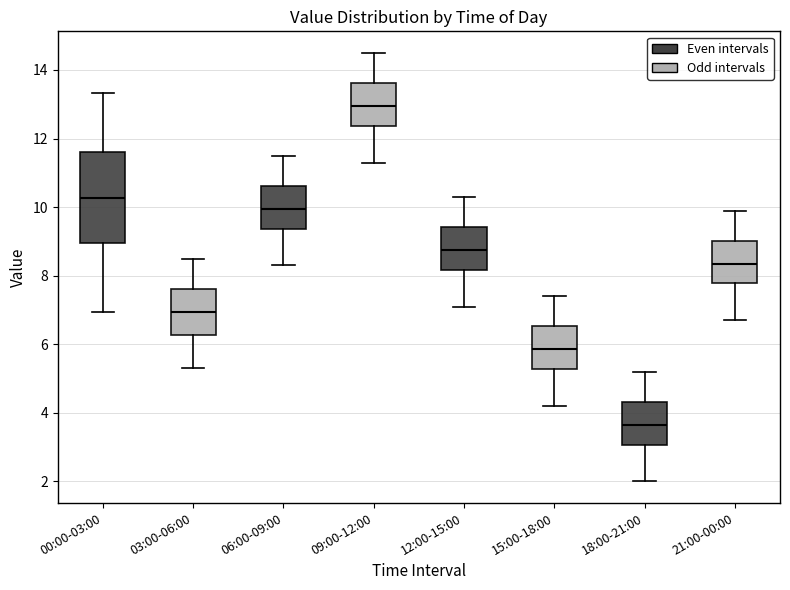

Which box's median line is the highest?

09:00-12:00